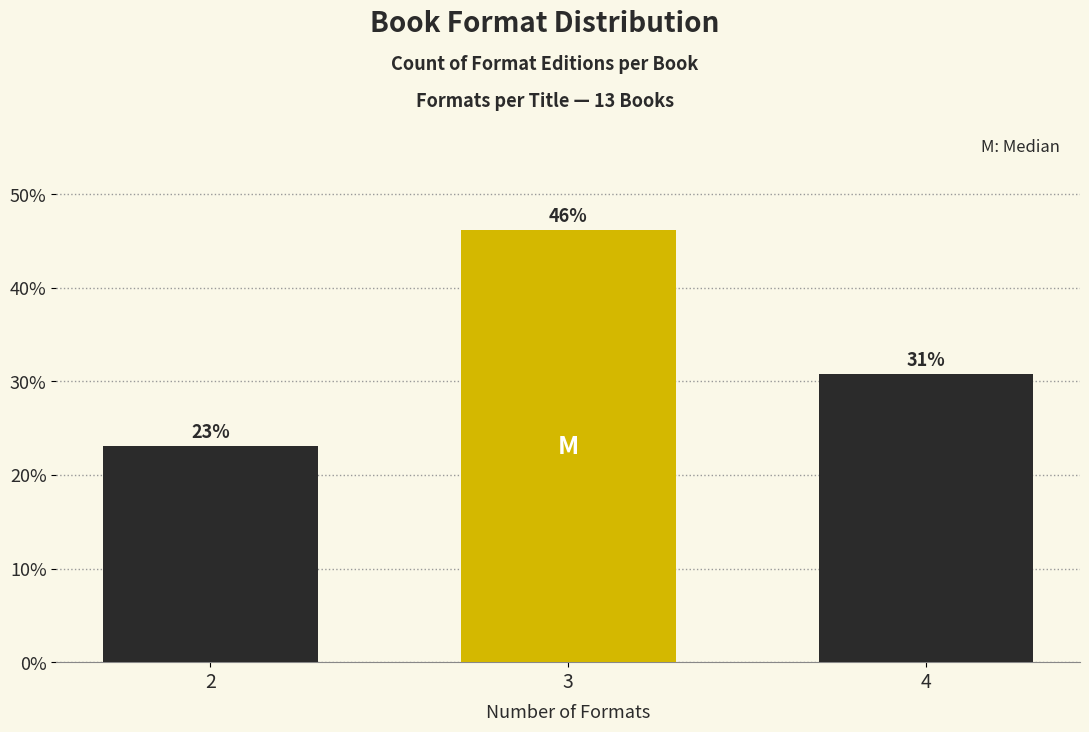

At which label is the value closest to 34?

4